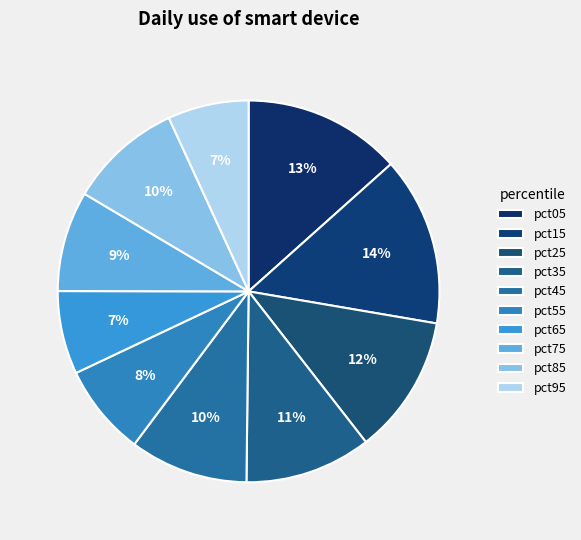

How many segments does this pie chart have?

10